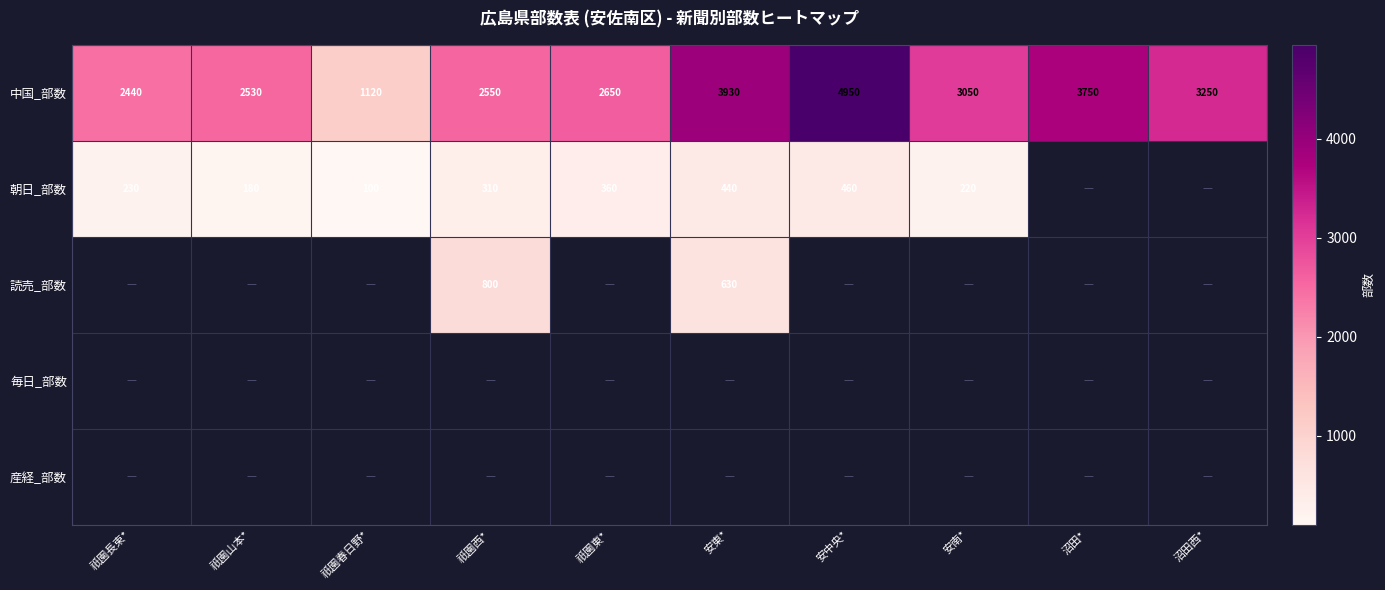

What is the average value of the 中国_部数 series?

3022